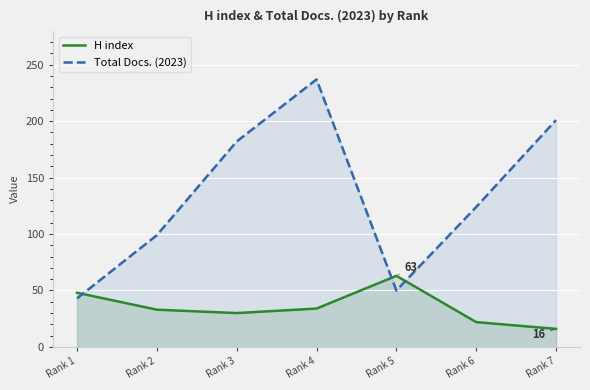

At which category is the sum across all series the highest?

Rank 4